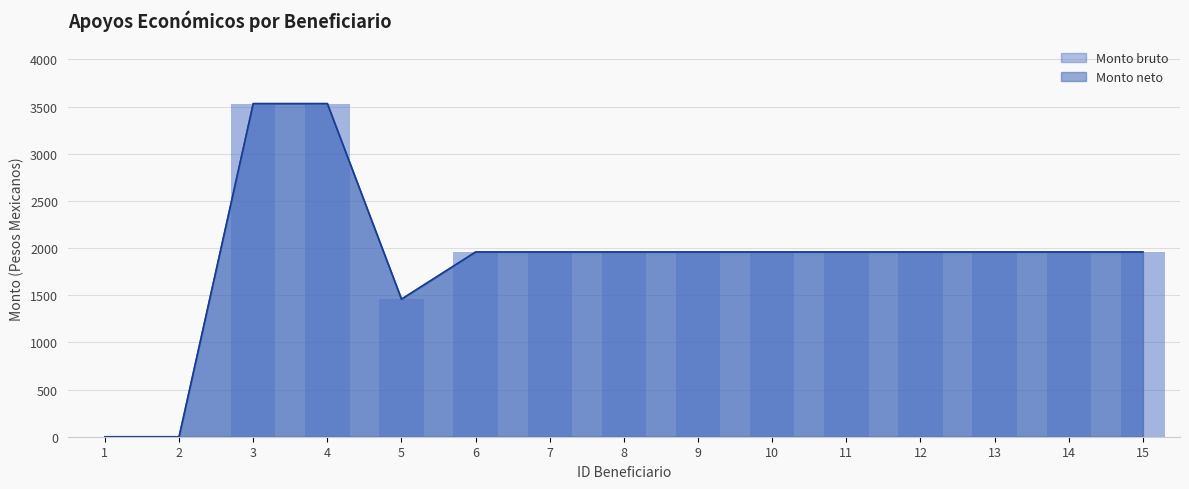

Where does the Monto bruto series first go above 1958?

3